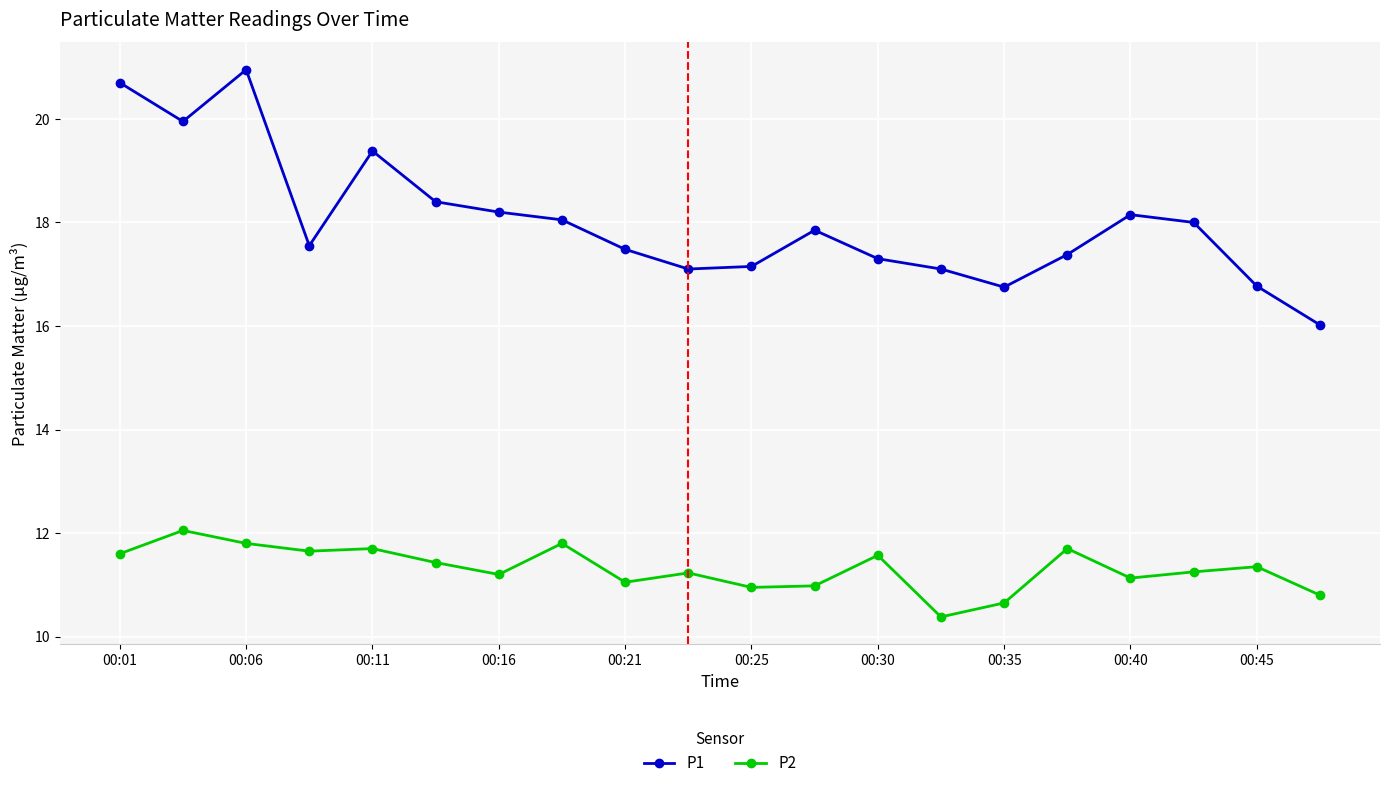

What is the difference between the second highest and minimum values in the P1 series?

4.7